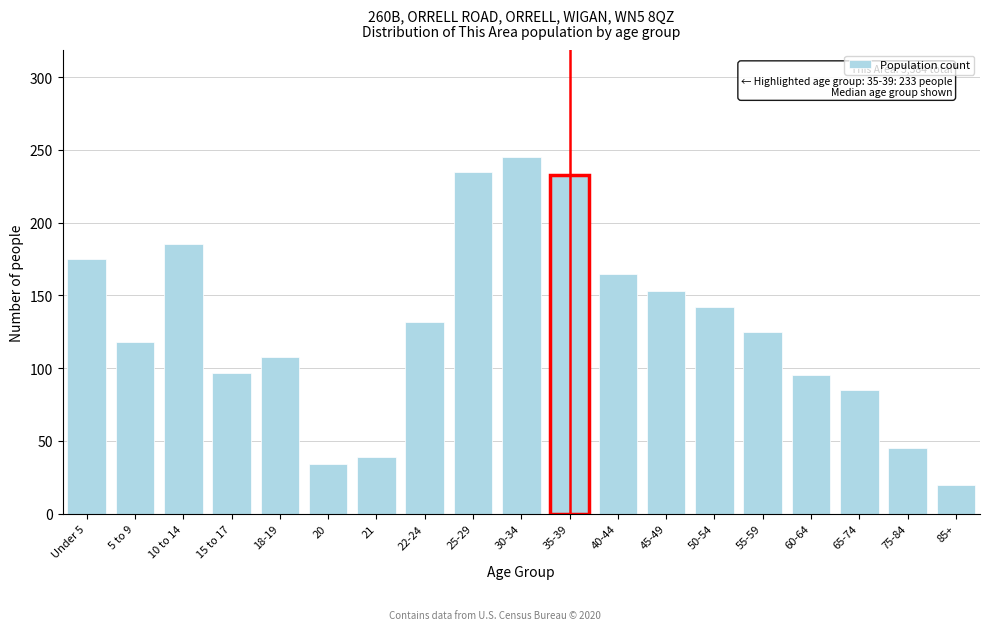

Reading right to left, list all the values displayed in this chart.

20	45	85	95	125	142	153	165	233	245	235	132	39	34	108	97	185	118	175